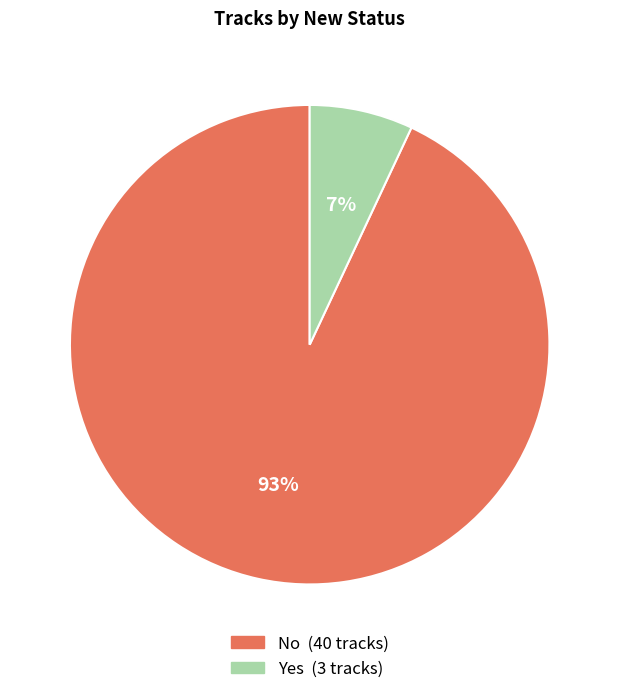

Is there a majority slice in this chart?

Yes